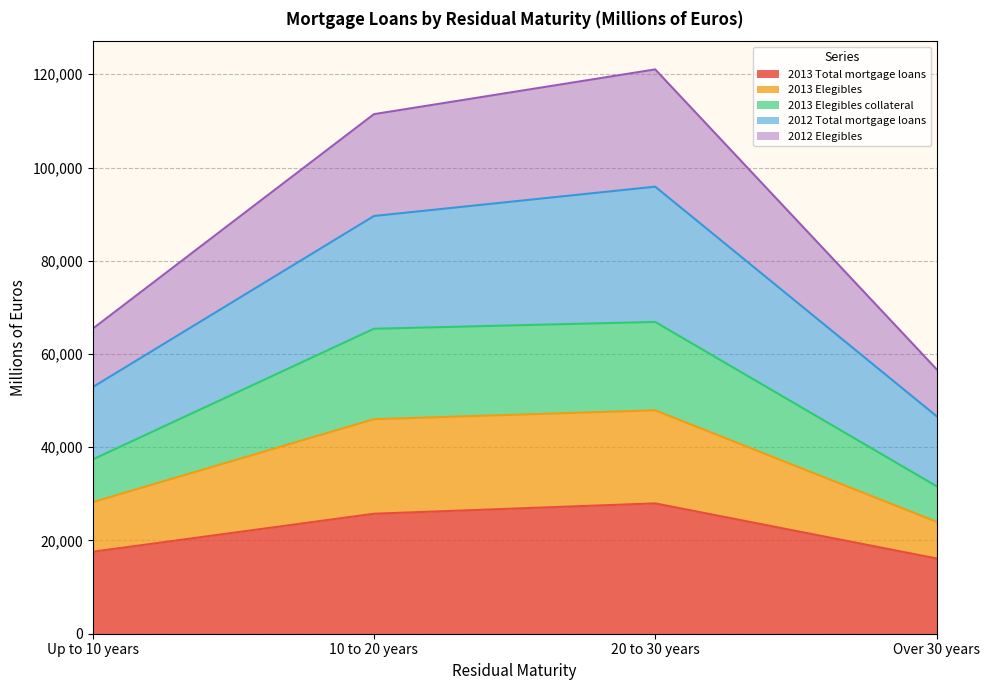

What is the difference between the highest and lowest values at Up to 10 years?

47836